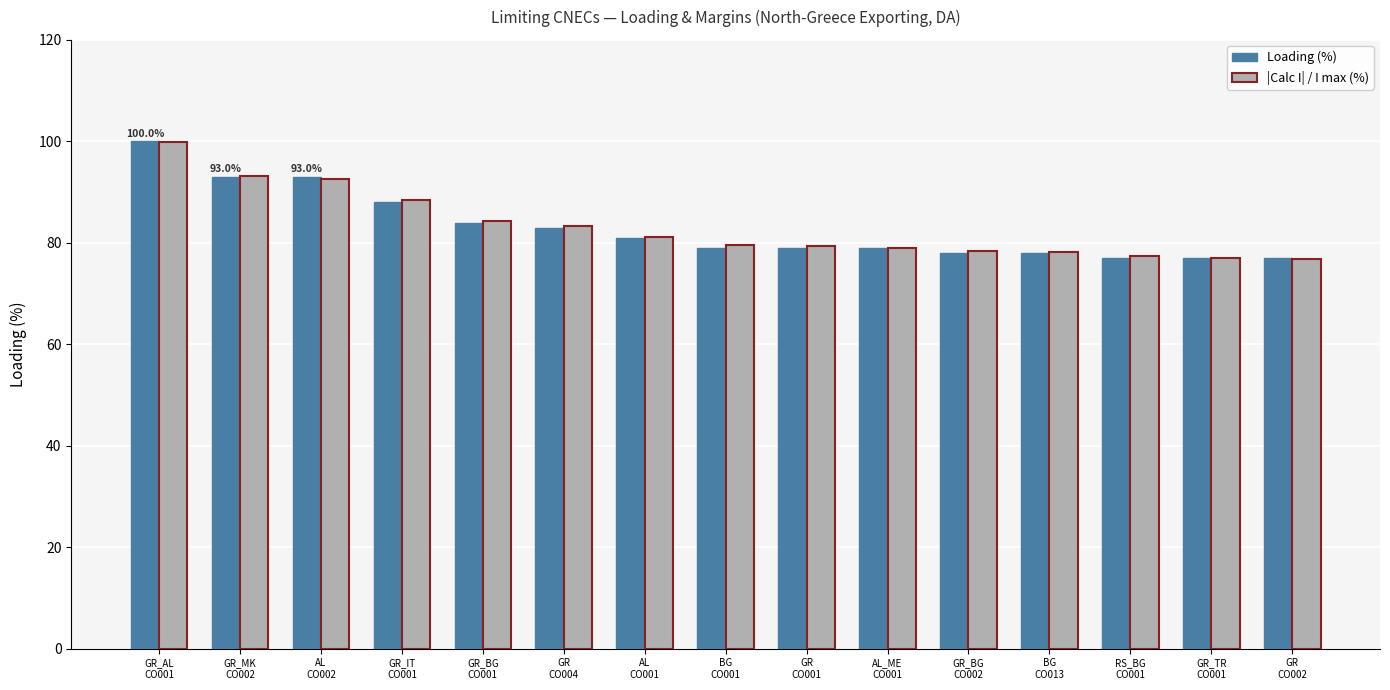

What is the minimum value shown in the chart?

76.9